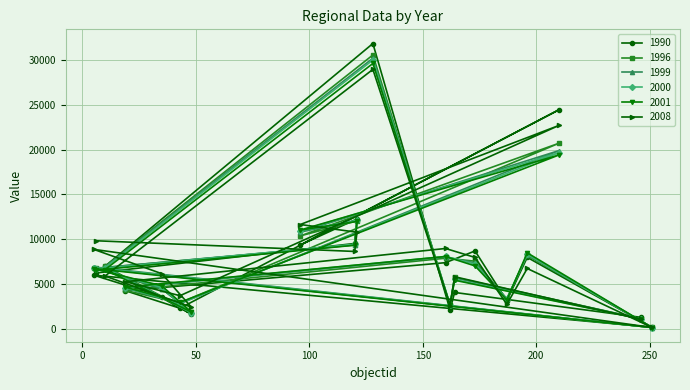

Is this an area chart (filled region under the line)?

No